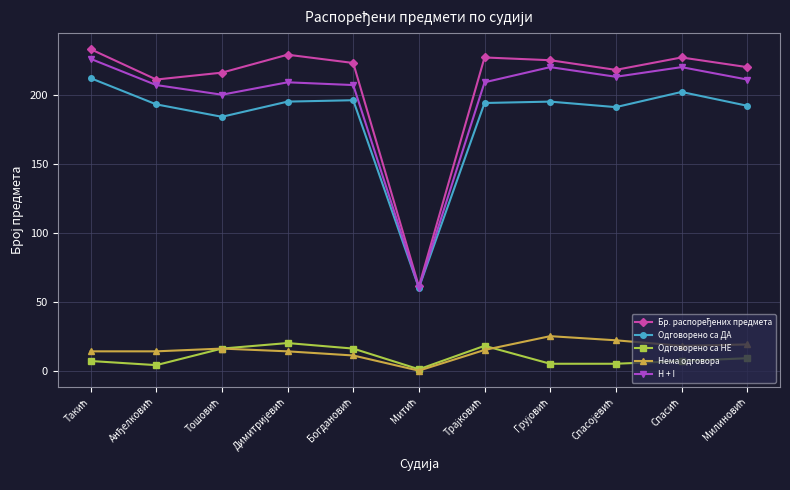

What is the maximum value for H + I?

226